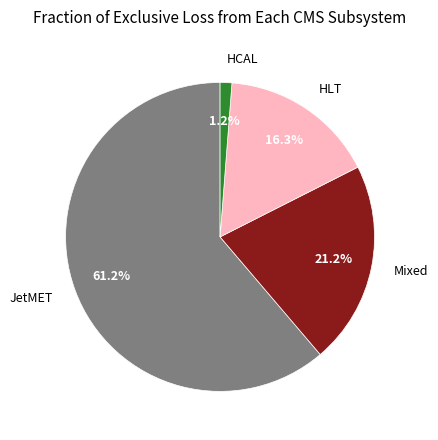

To the nearest percent, what is the average slice percentage?

25%